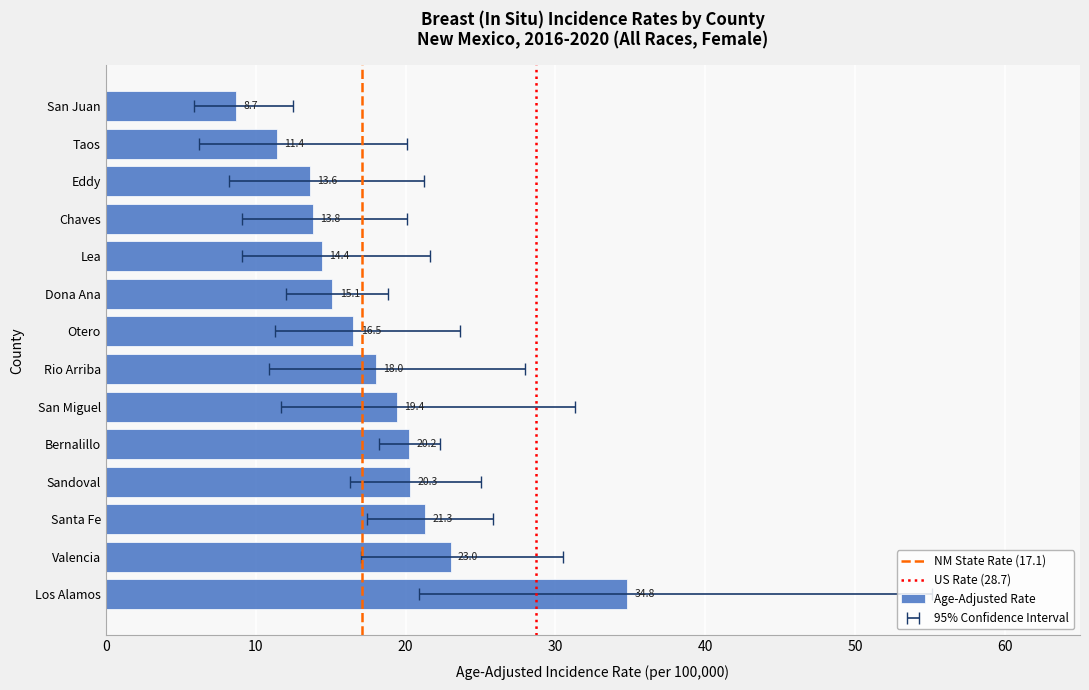

How many data points in Lower 95% CI are above 11?

8